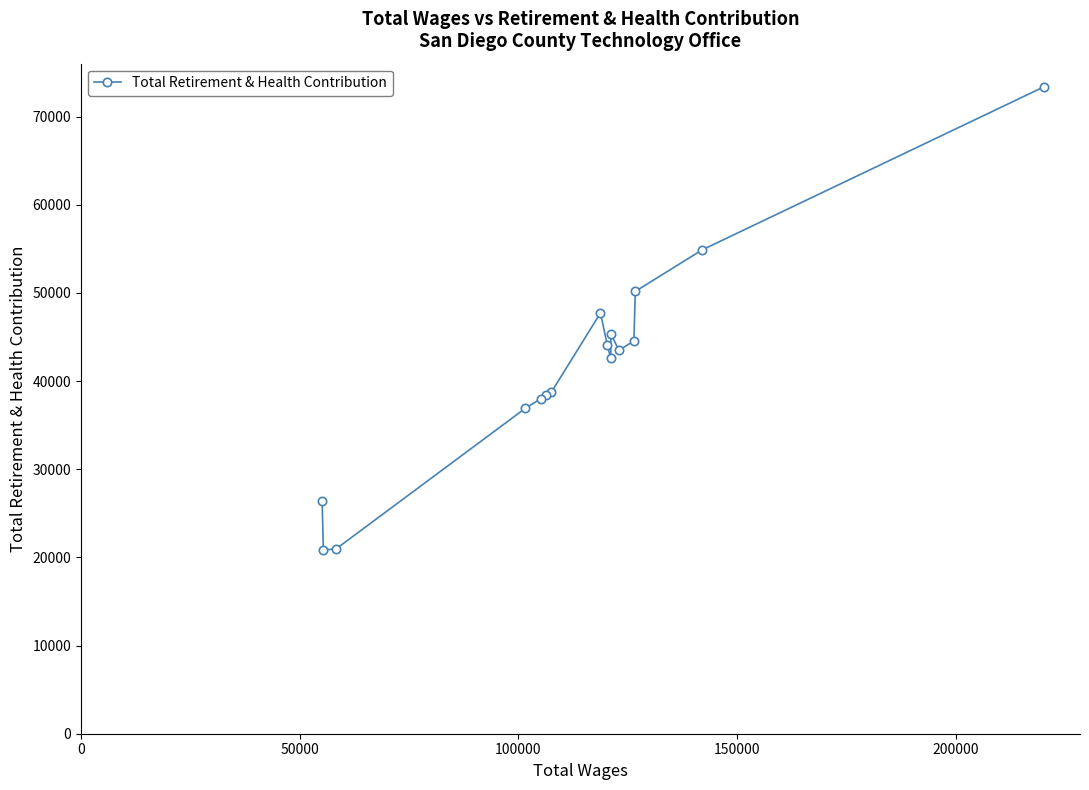

What is the value of the 13th point from the left?

44553